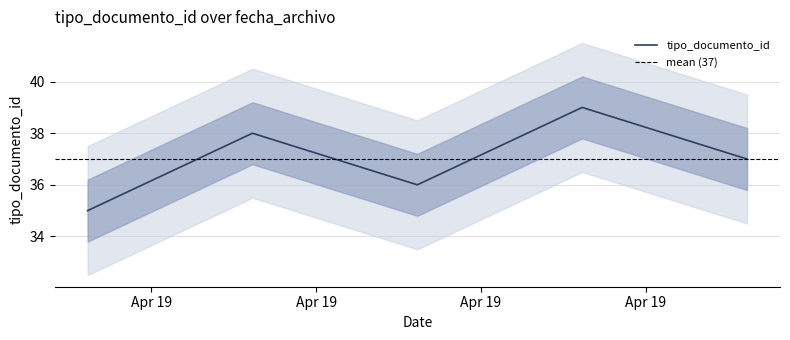

Count the values in the range 36 to 38.

3